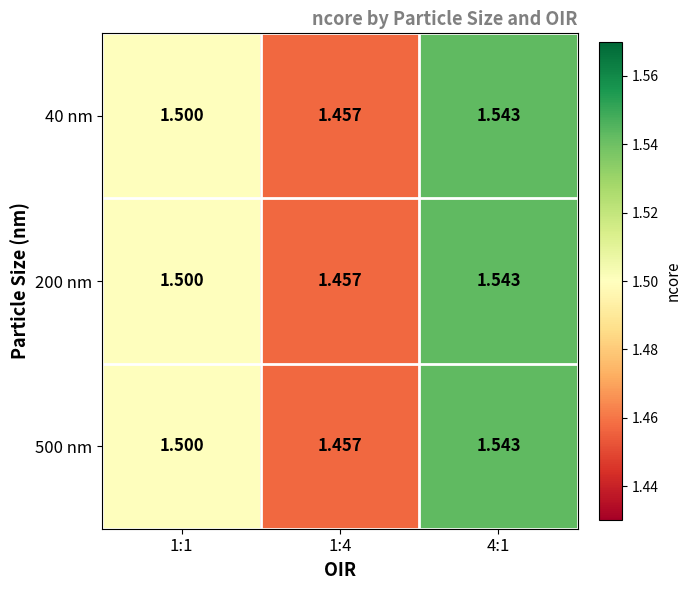

Is the value of 40 nm at 4:1 greater than the value of 500 nm at 1:4?

Yes